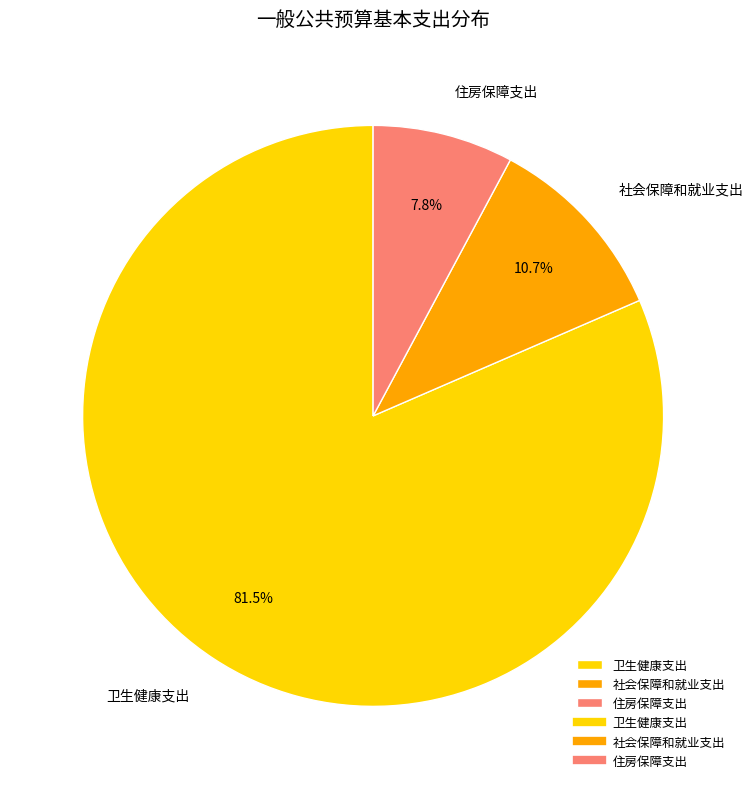

Between 住房保障支出 and 社会保障和就业支出, which is larger?

社会保障和就业支出